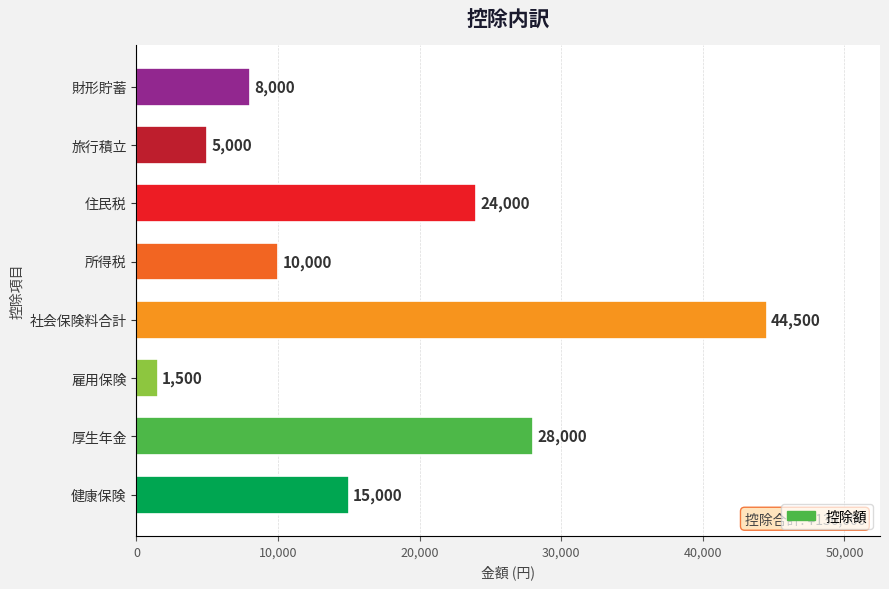

At which label is the value closest to 23000?

住民税